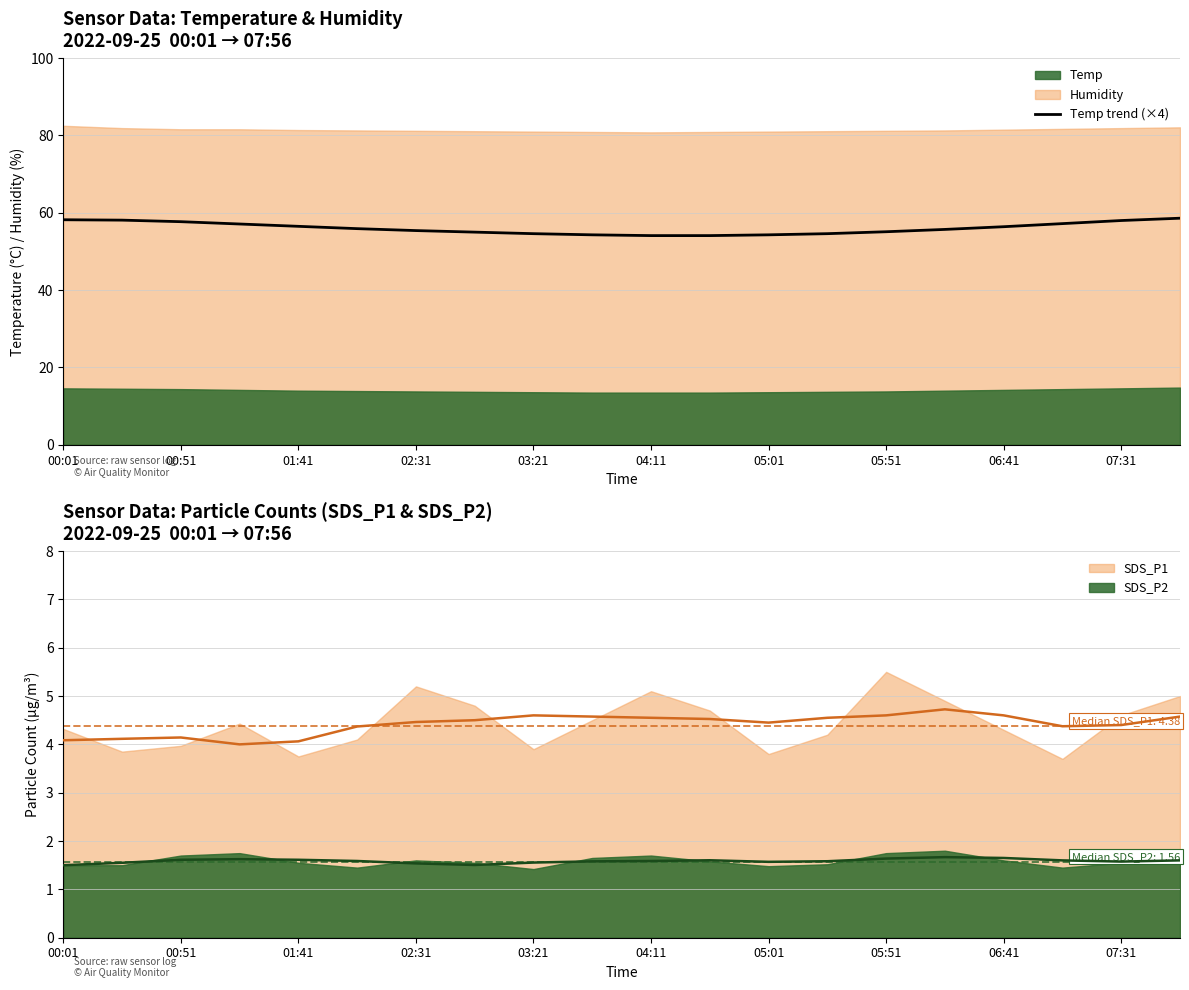

List the labels in order of SDS_P2 smooth value, largest first.

15, 16, 14, 02:31, 01:41, 03:21, 11, 17, 19, 04:11, 10, 13, 07:31, 18, 12, 06:41, 00:51, 05:01, 05:51, 00:01